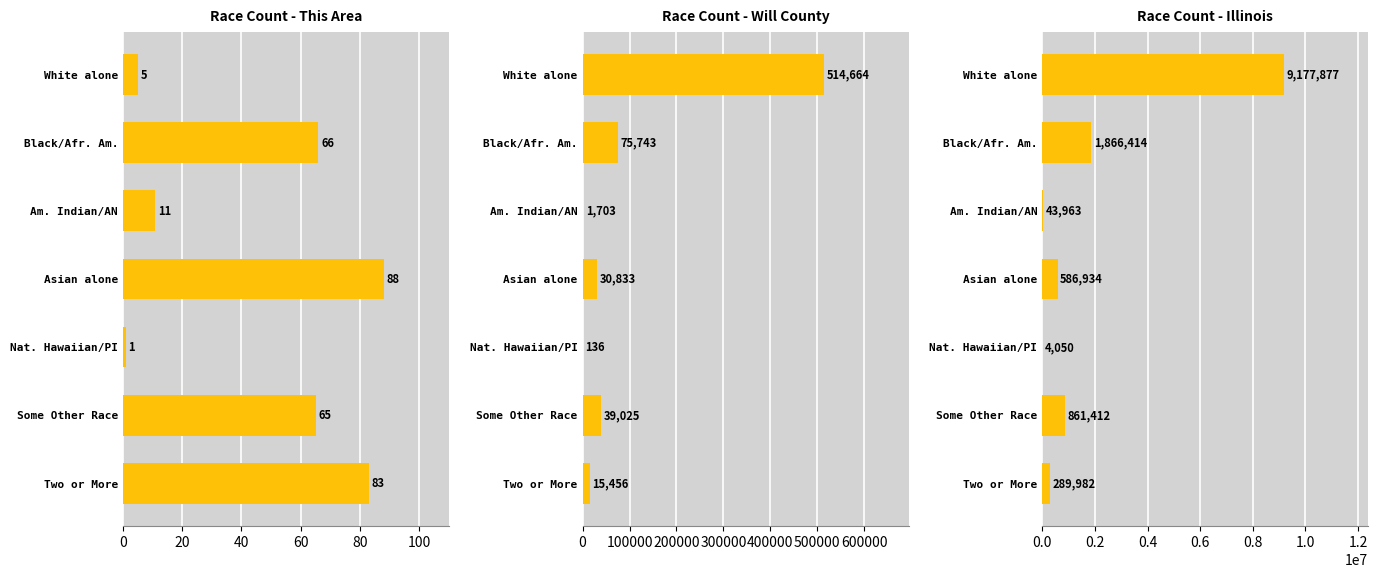

Rank the series at Am. Indian/AN from highest to lowest value.

Illinois, Will County, This Area